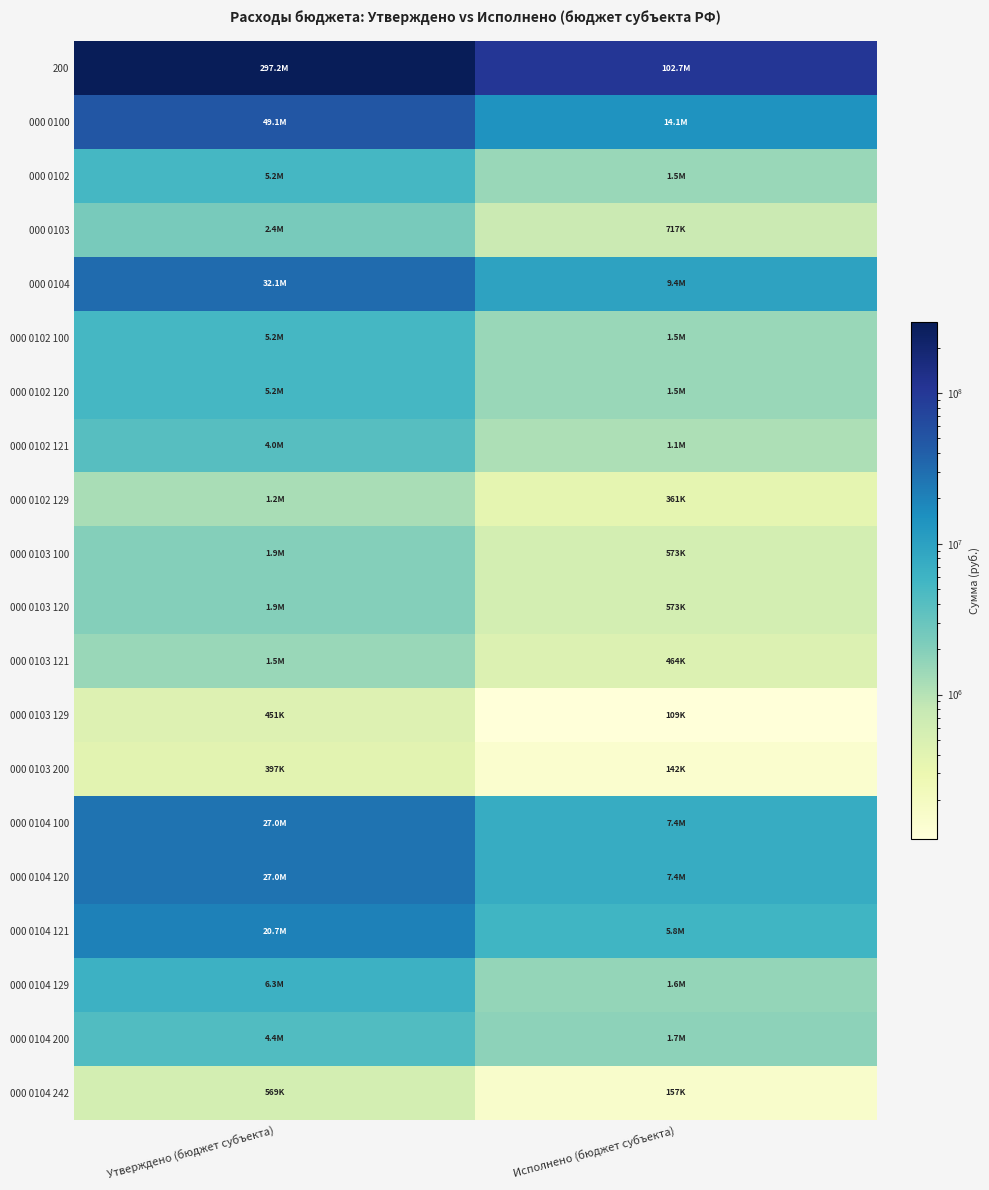

Which series has the largest total across all categories?

200